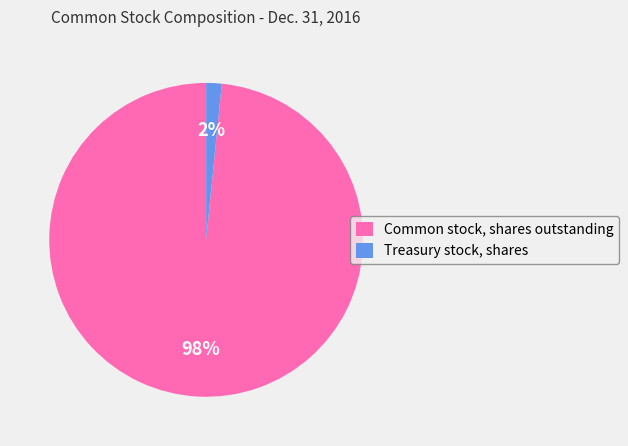

Does Common stock, shares outstanding represent more than half of the total?

Yes